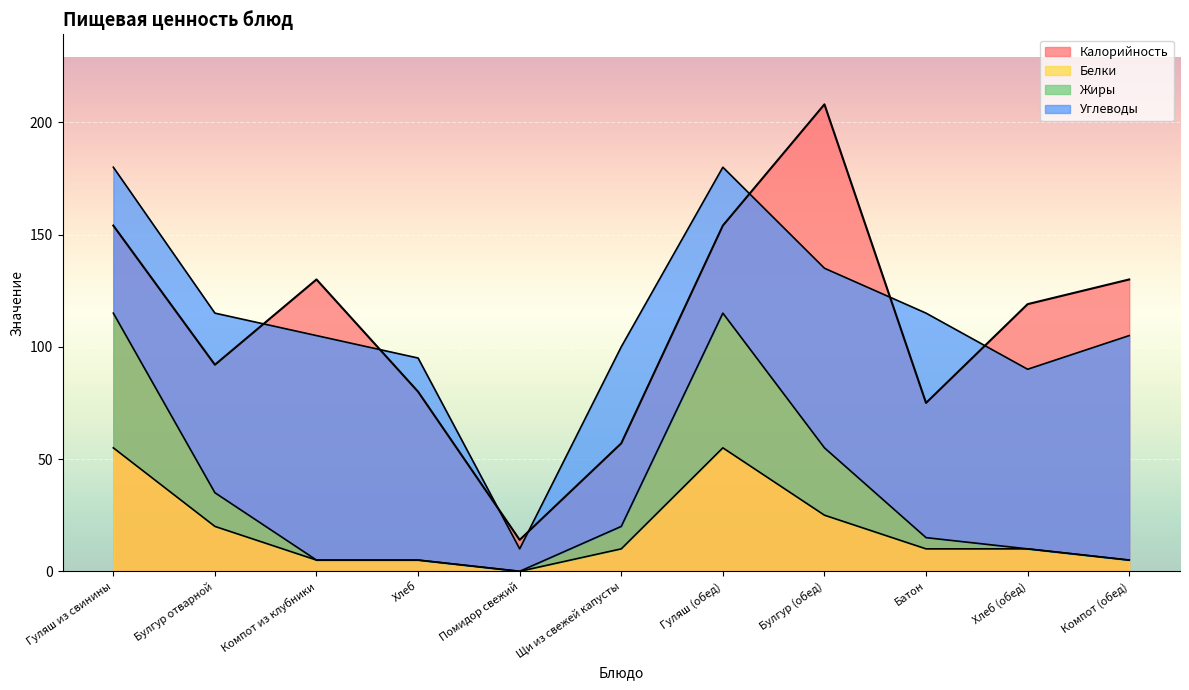

How many categories are shown in the chart?

11